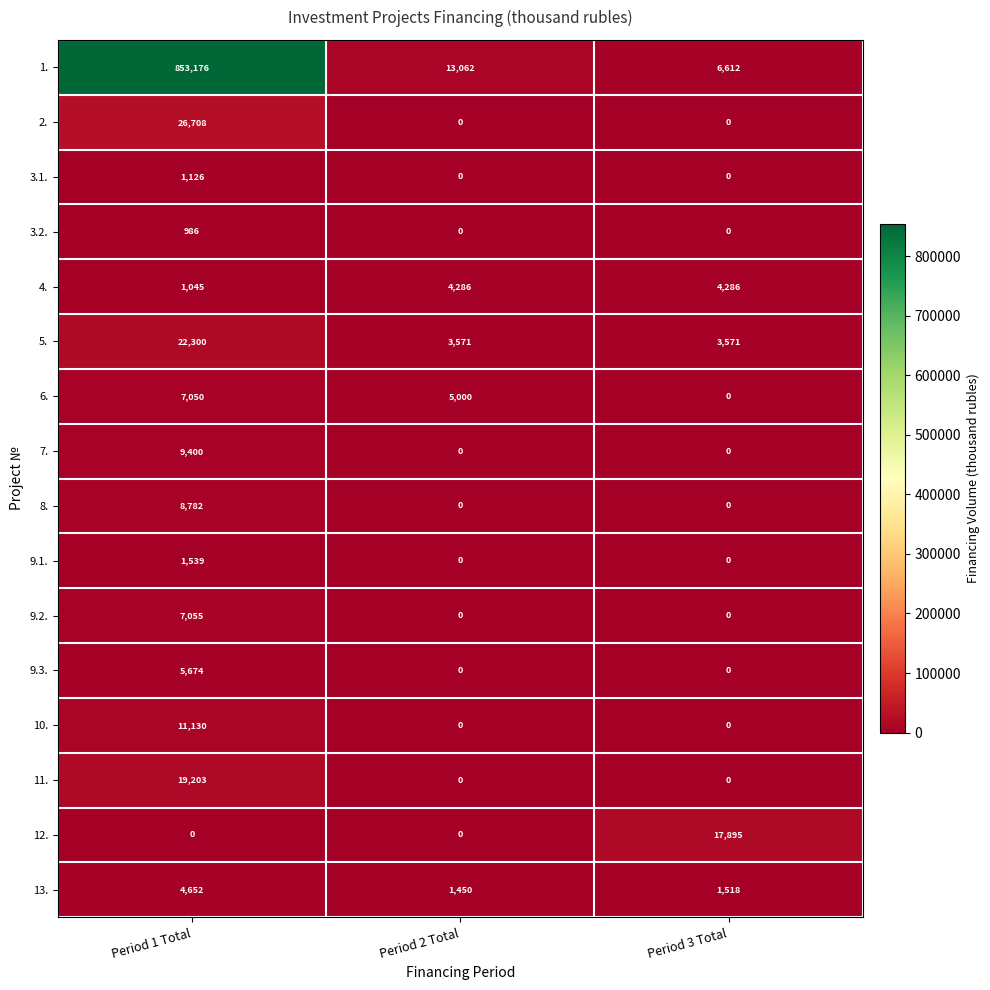

What is the total value across all series at Period 2 Total?

27369